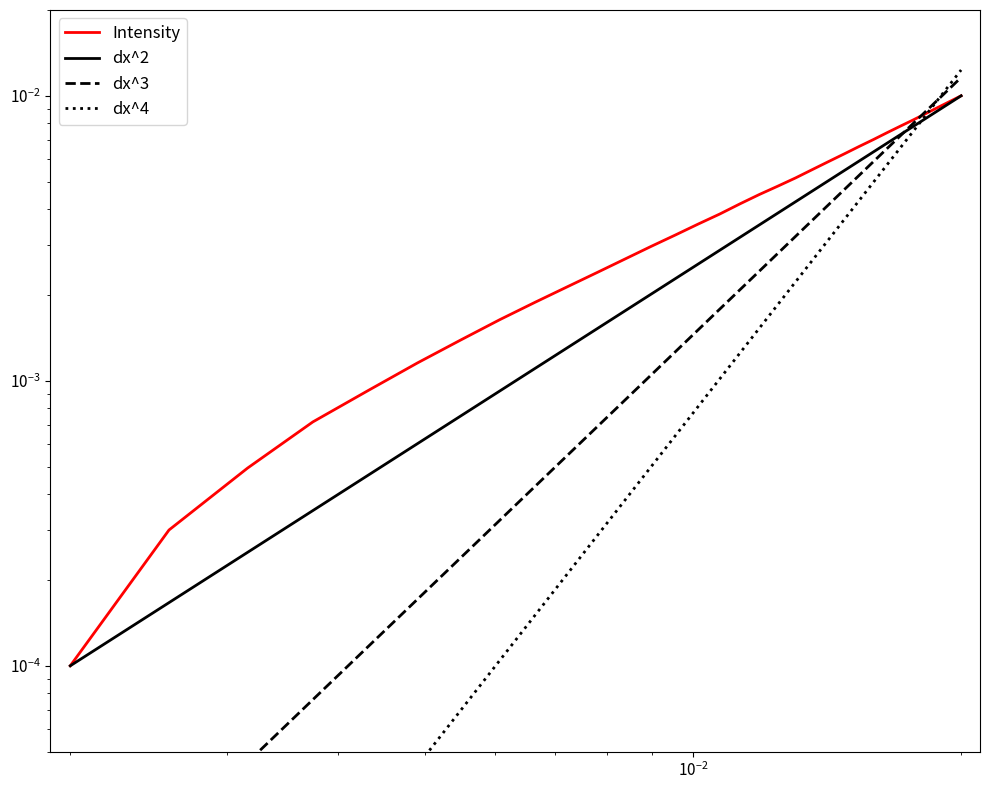

True or false: there are more than 0 points higher than both neighbors.

False